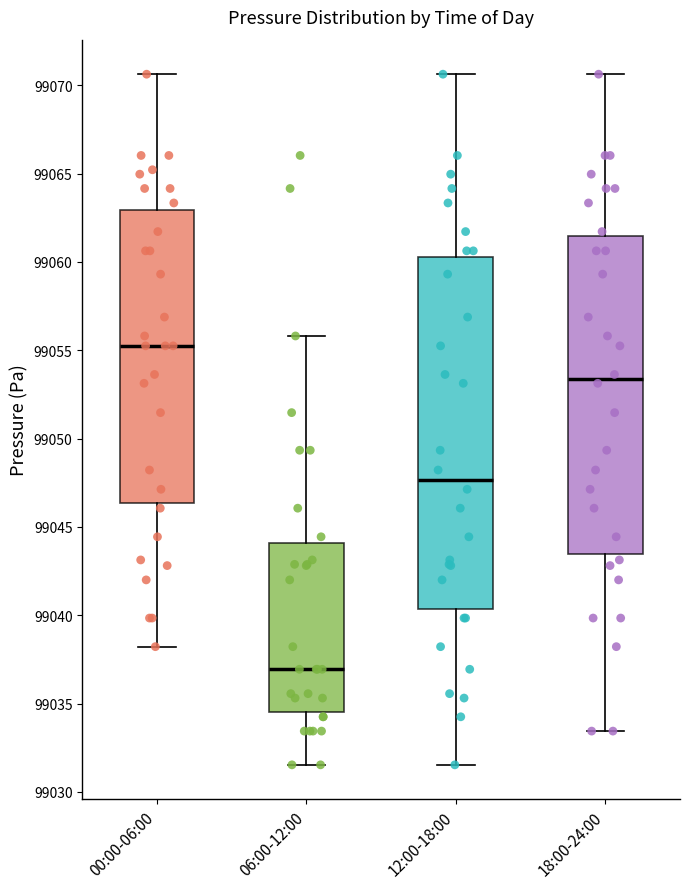

Which box's median line is the highest?

00:00-06:00